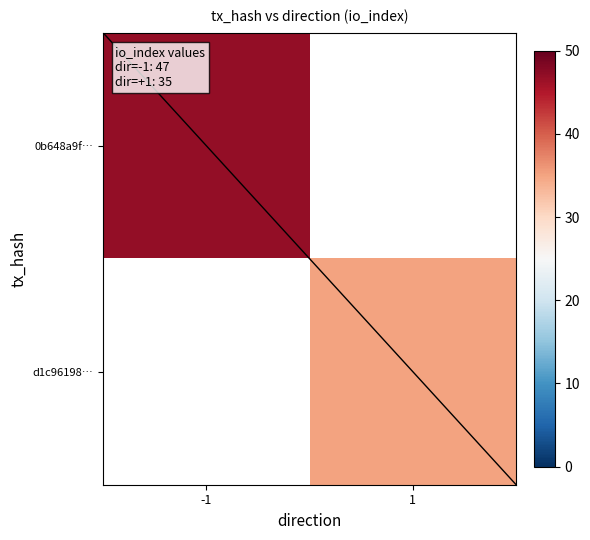

What is the approximate value of d1c96198… at 1?

35.0